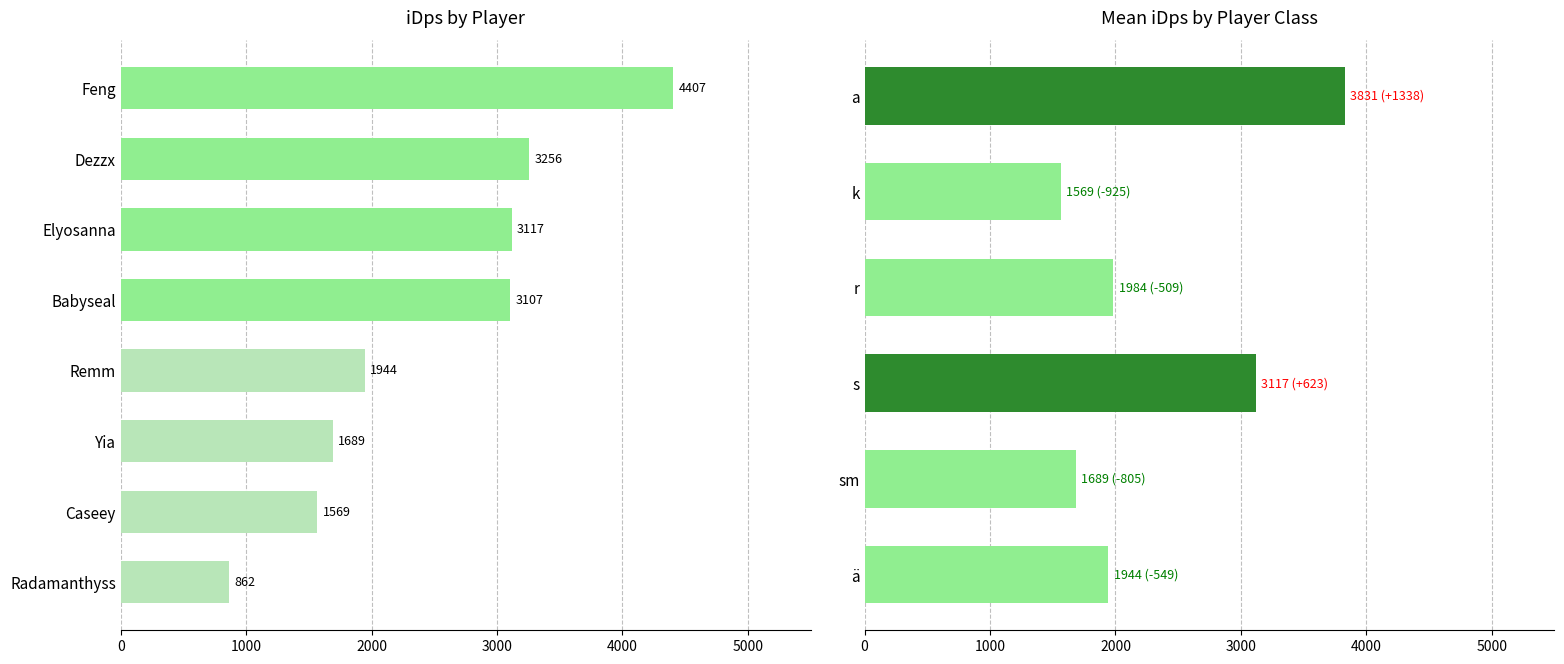

What is the label of the 3rd bar from the right?

Yia